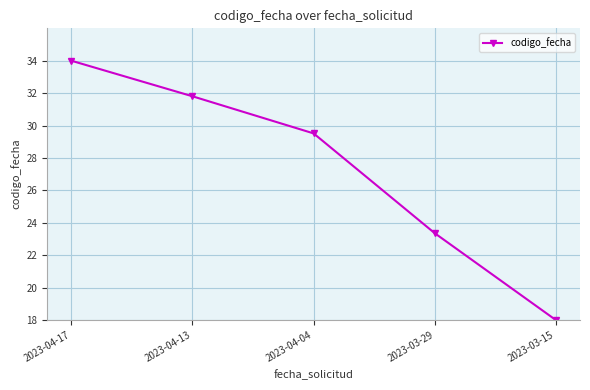

Where is the data nearest to the value 26?

2023-03-29